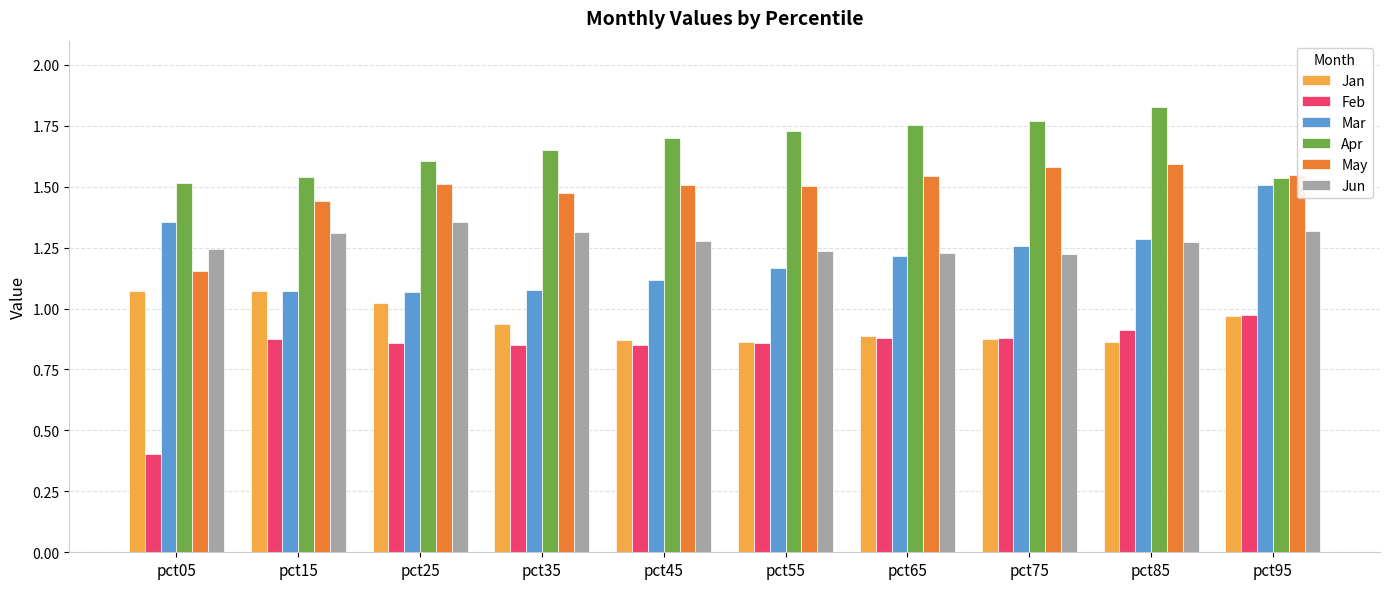

List the series in order of their peak value, highest first.

Apr, May, Mar, Jun, Jan, Feb